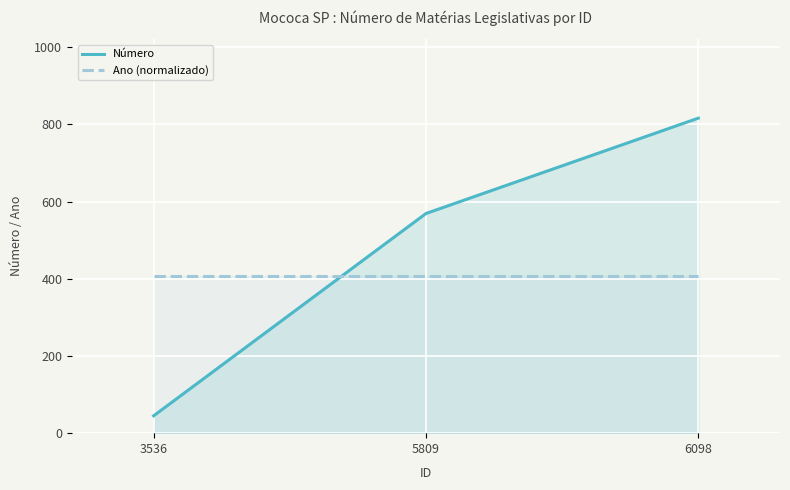

List the series in order of their overall mean, lowest first.

Ano (normalizado), Número